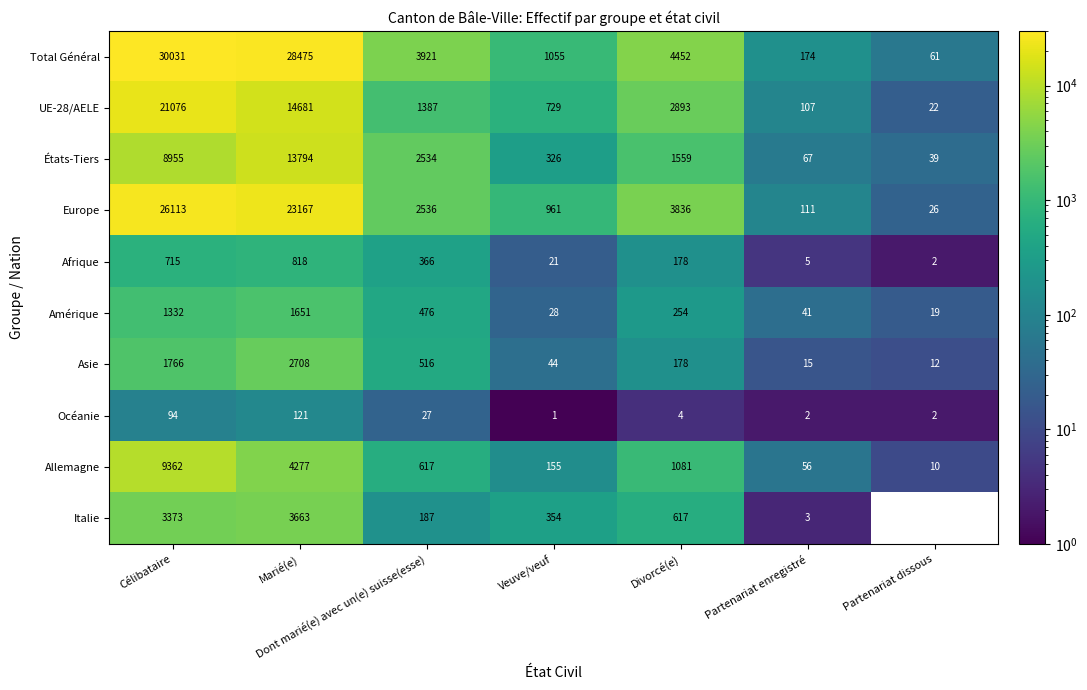

True or false: États-Tiers has a value of 13794.0 at Marié(e).

True